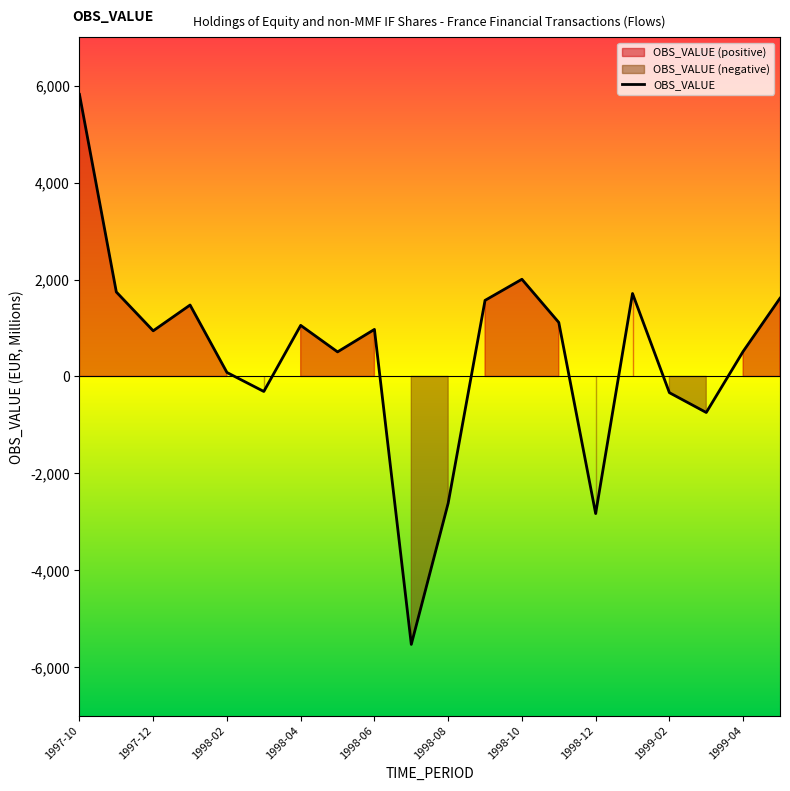

How many lines are shown in the chart?

1